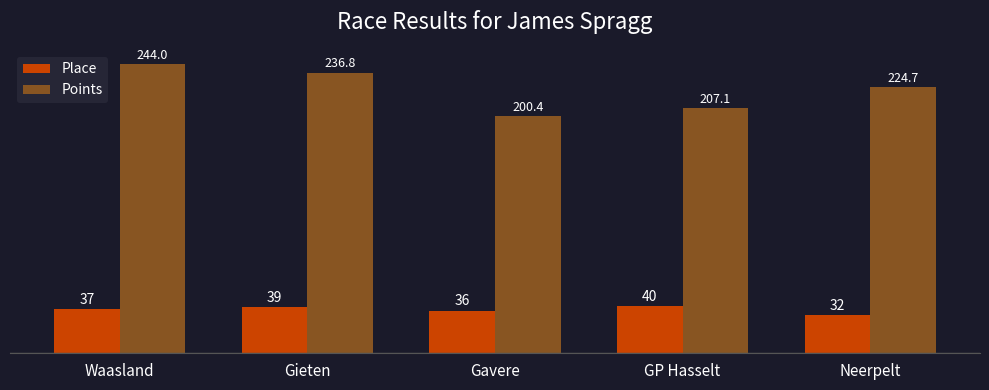

Is it true that Place equals 40.0 at GP Hasselt?

True